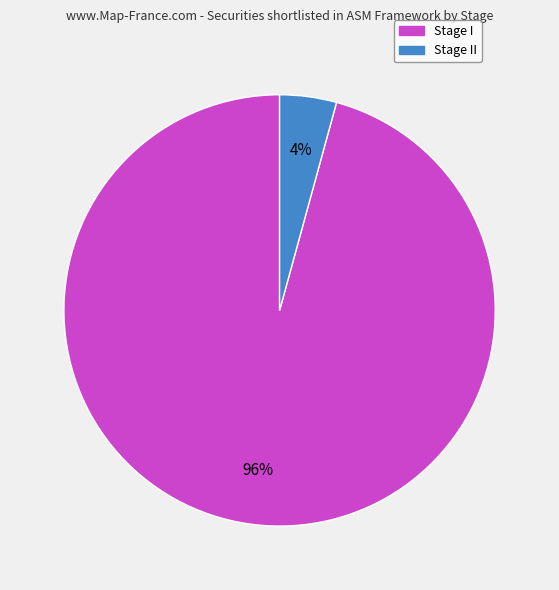

To the nearest percent, what is the average slice percentage?

50%